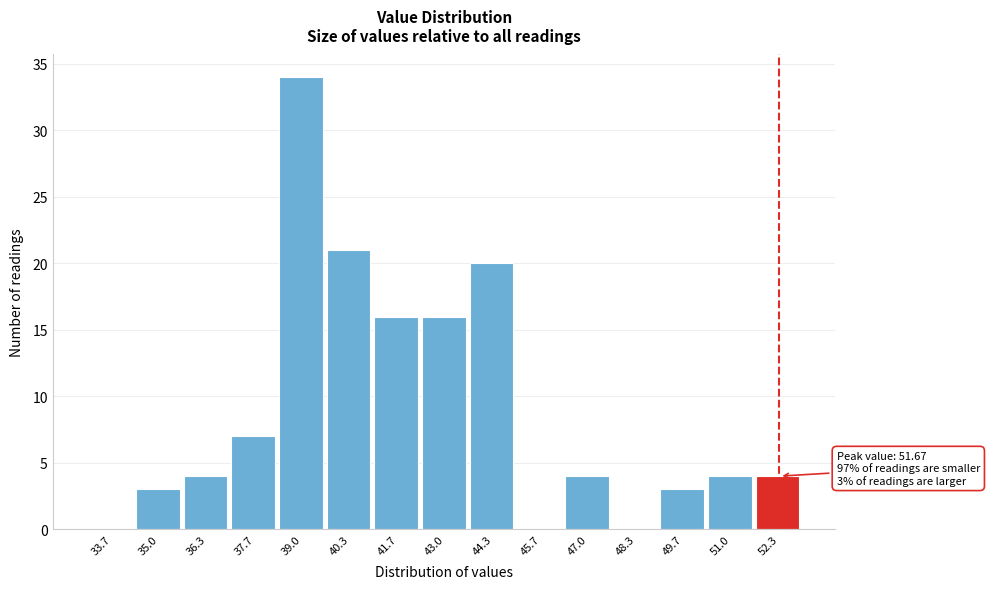

Over which range of the x-axis is the bar tallest?

38.4 to 39.6